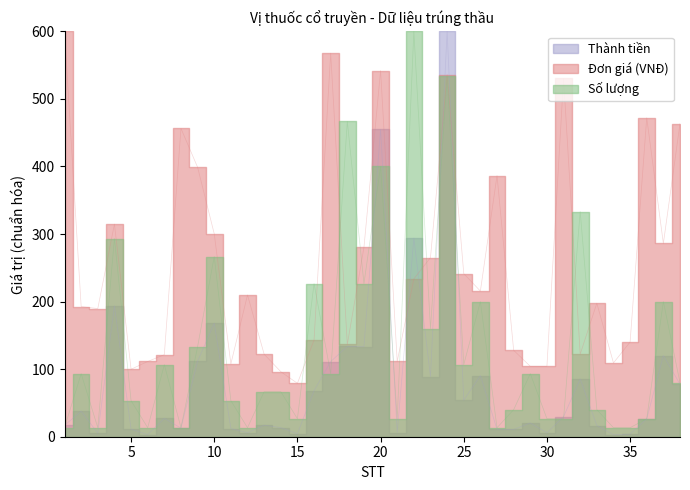

How many times do Đơn giá trúng thầu (VNĐ) and Thành tiền cross each other?

4